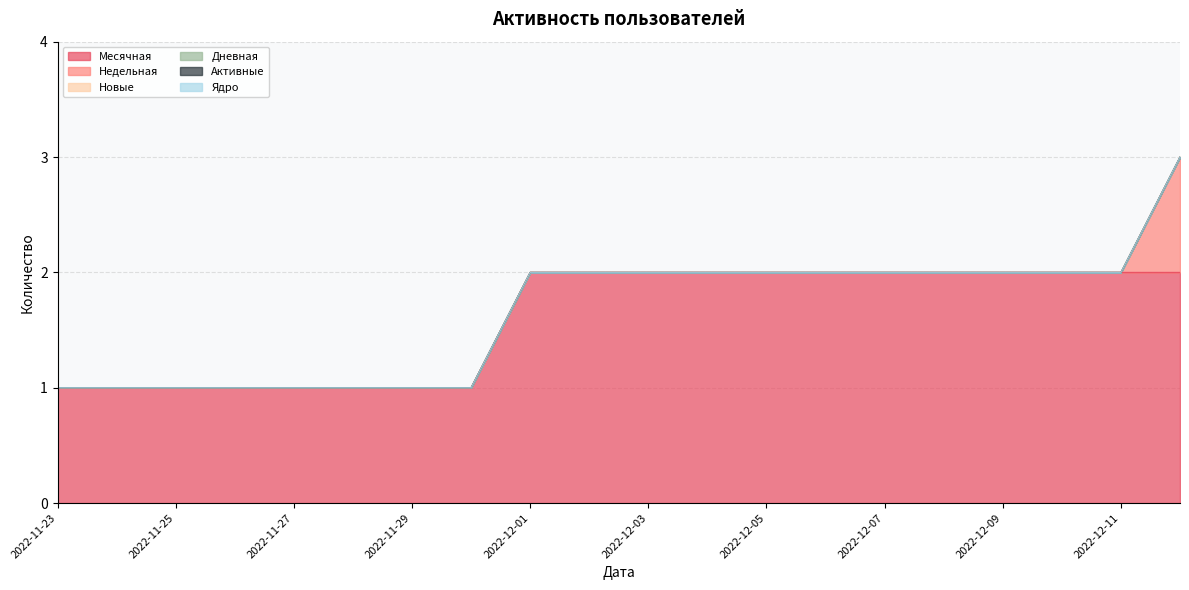

At 2022-12-04, list the series in order from smallest to largest.

Недельная, Новые, Дневная, Активные, Ядро, Месячная